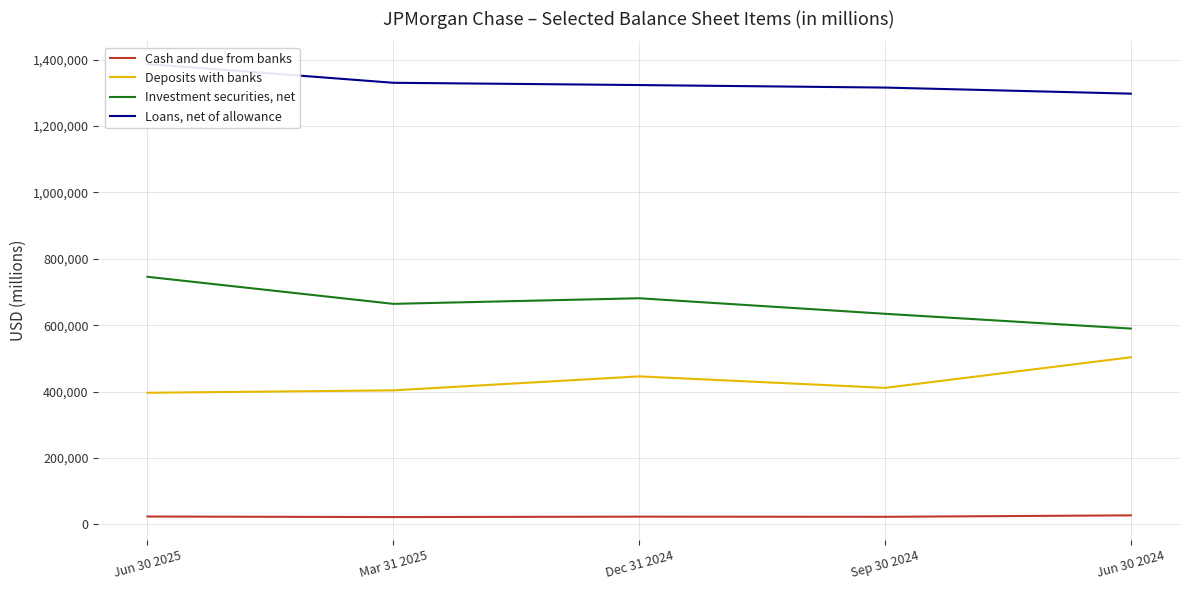

Is the value of Deposits with banks at Sep 30 2024 greater than the value of Investment securities, net at Dec 31 2024?

No